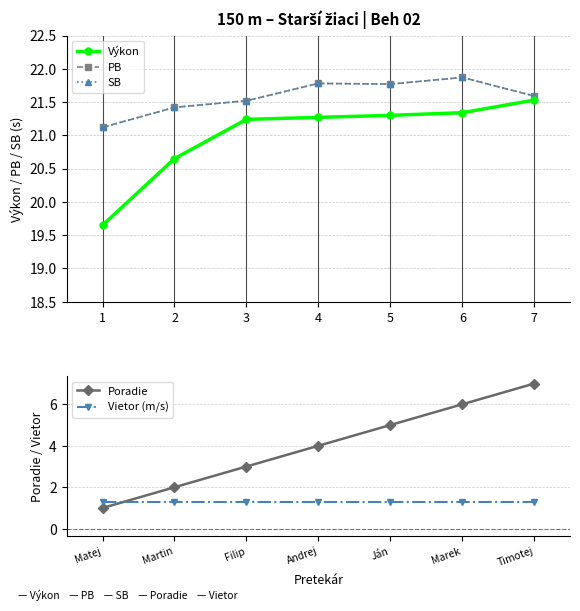

How many lines are shown in the chart?

5